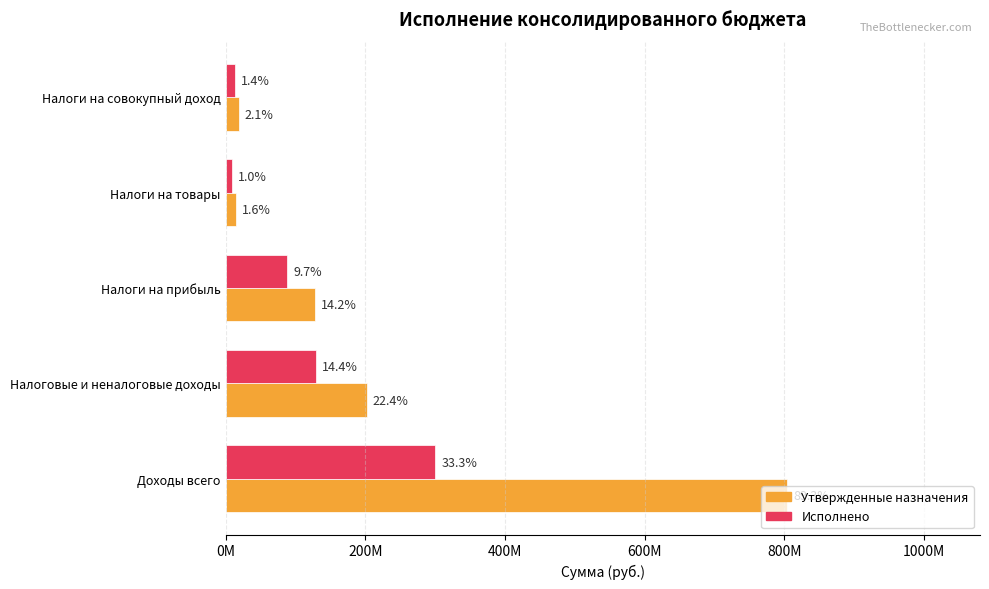

What are all the series names shown in the legend?

Утвержденные назначения, Исполнено